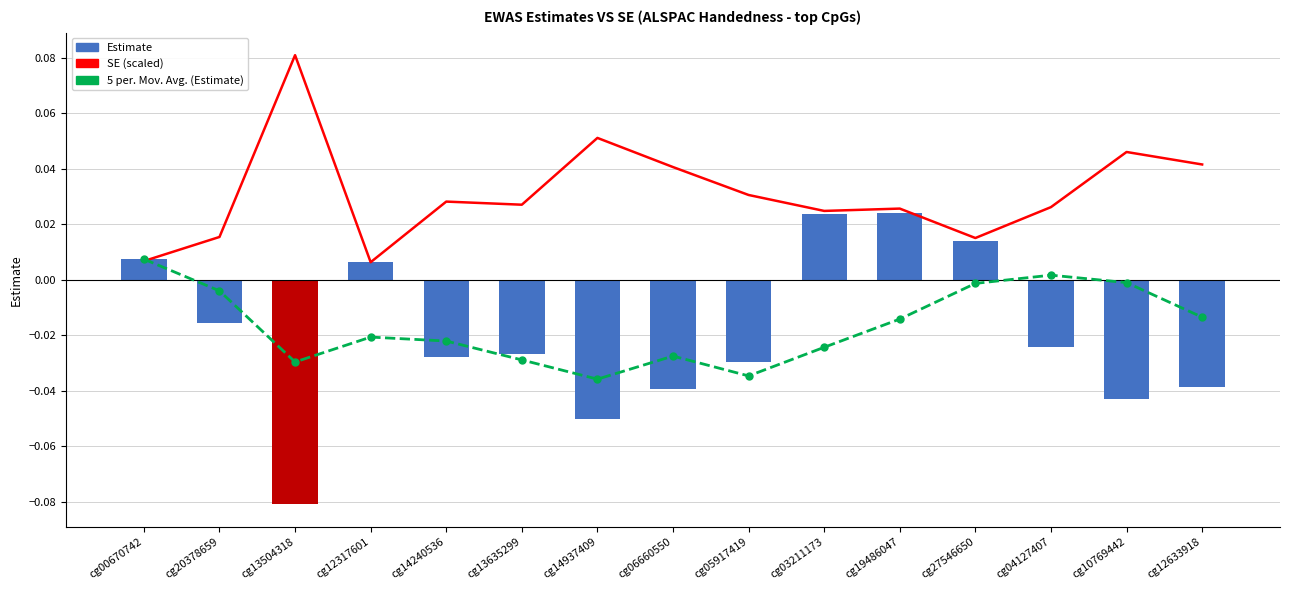

What is the label of the 12th bar from the left?

cg27546650